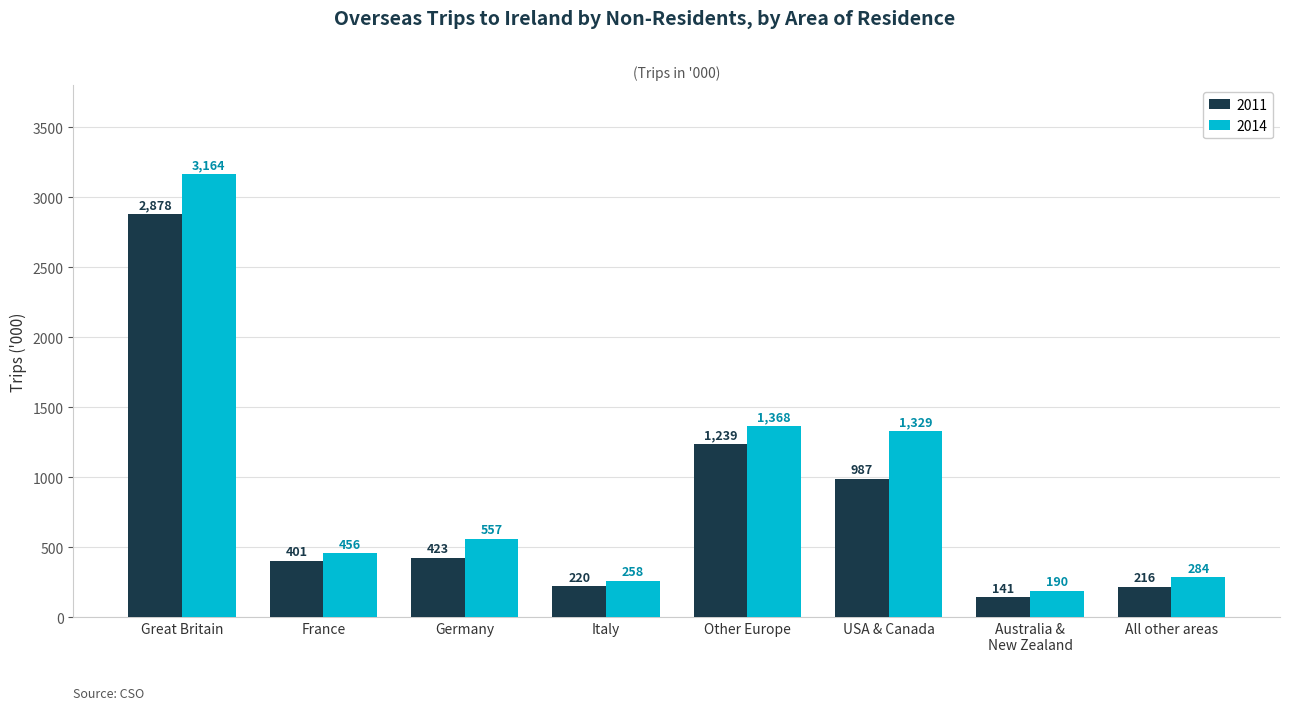

The value of 2014 at Australia &
New Zealand is 190. True or false?

True